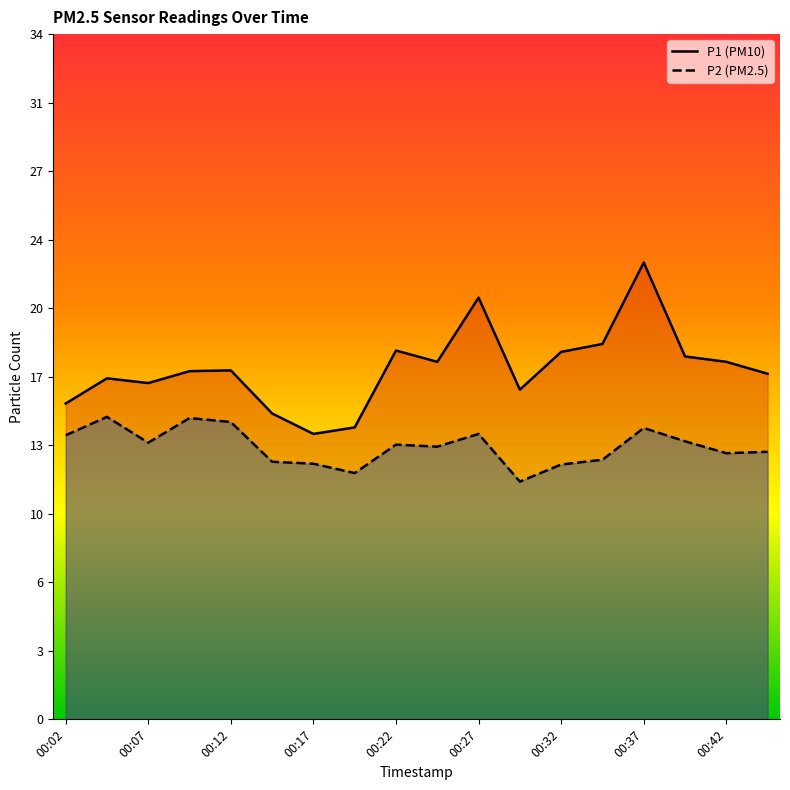

At how many categories does at least one series exceed 17?

12